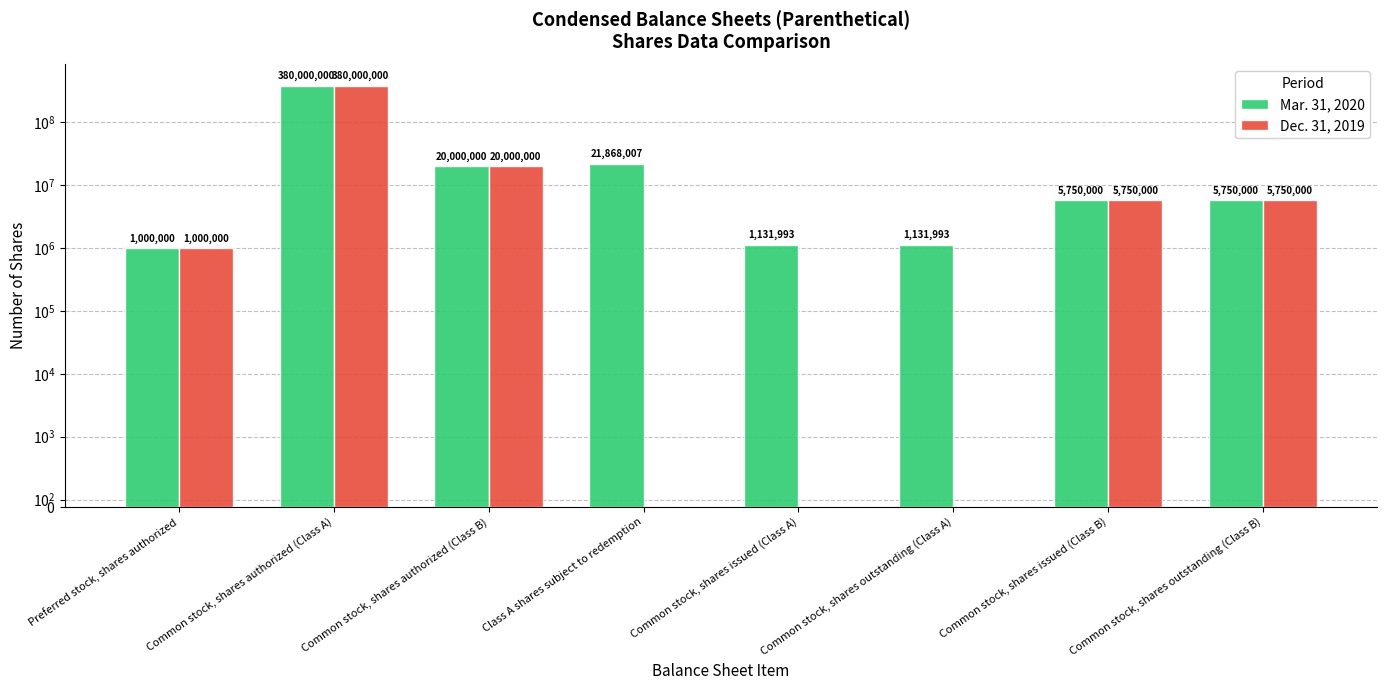

True or false: Mar. 31, 2020 has a value of 1000000 at Preferred stock, shares authorized.

True